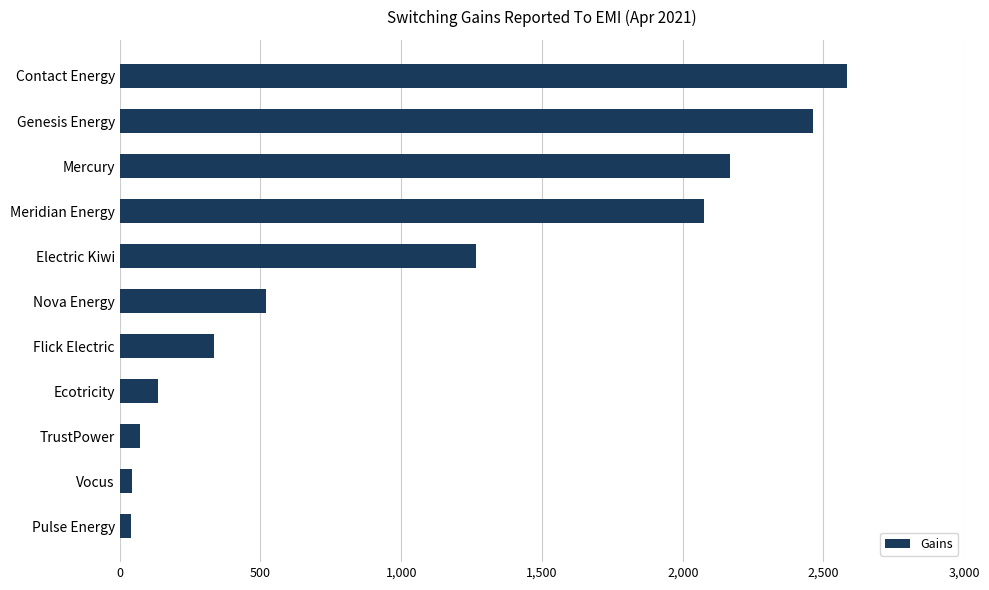

What is the change in value from Meridian Energy to Flick Electric?

-1741